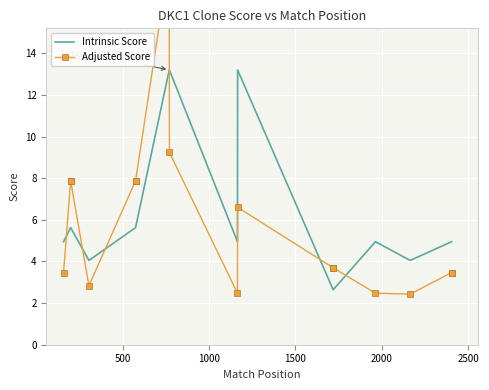

Which series has the widest spread of values?

Adjusted Score